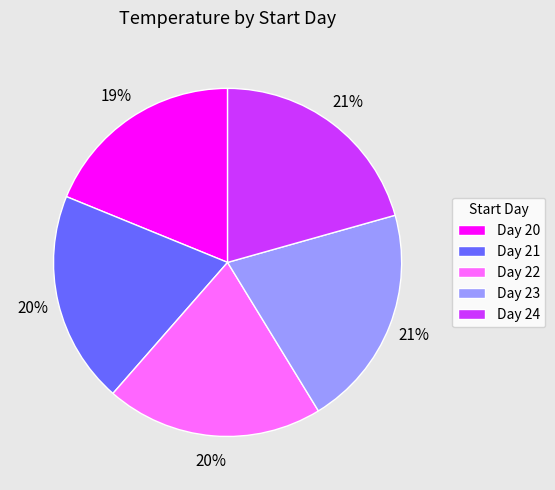

What is the smallest slice in the pie chart?

Day 20